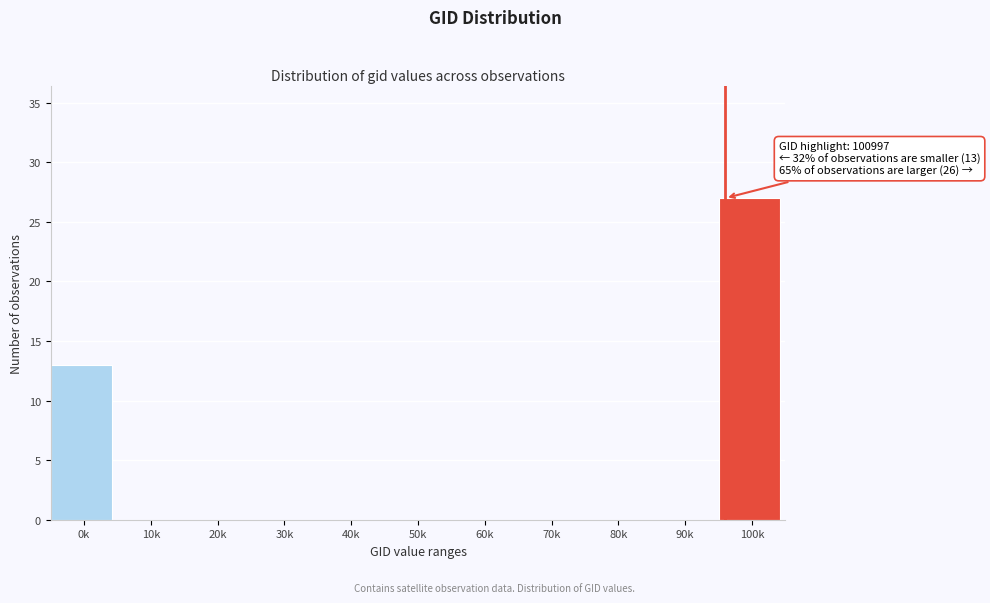

What is the greatest value displayed?

27